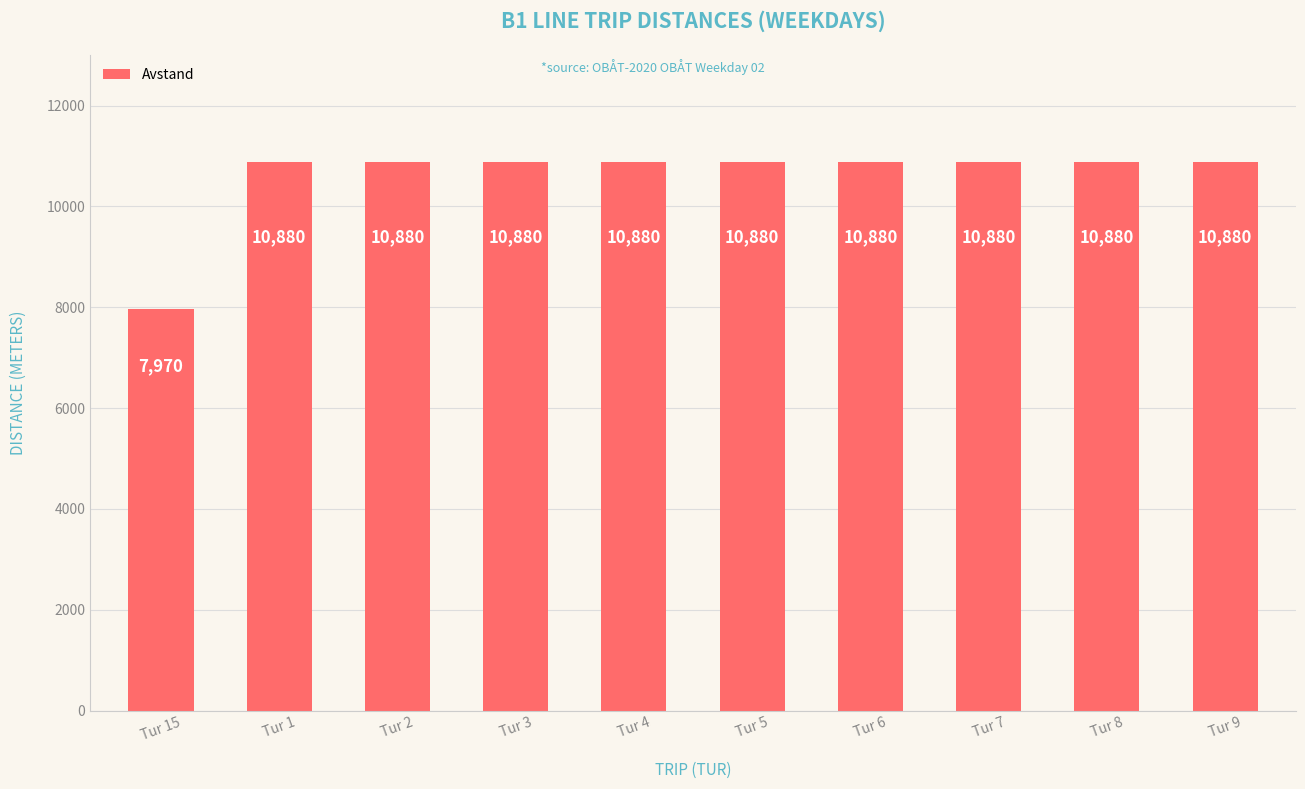

What is the sum of all values?

105890